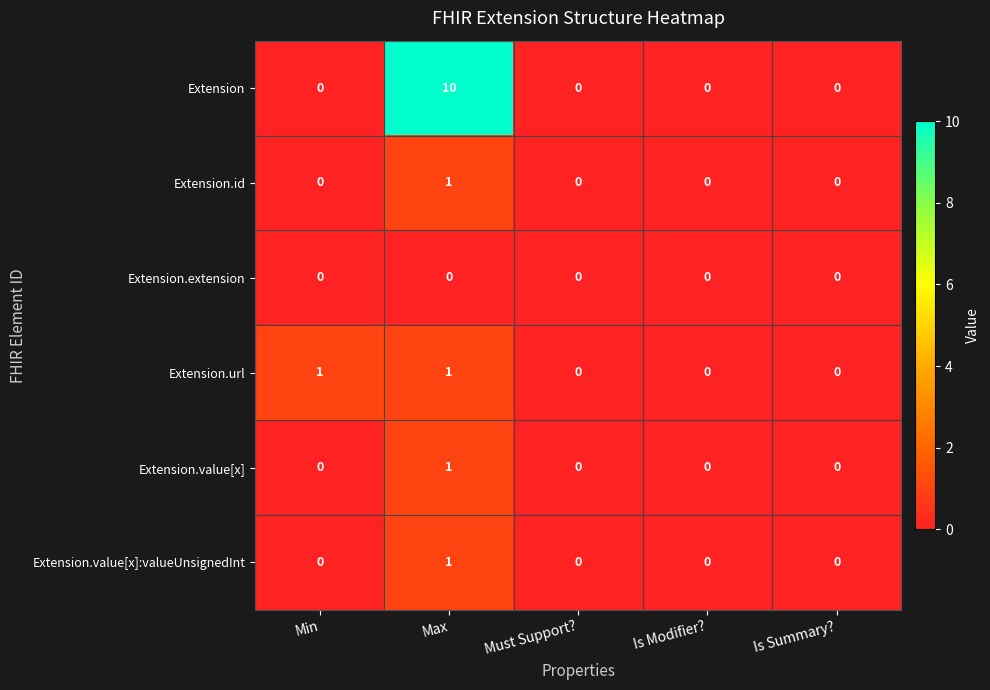

Reading right to left, extract all data points from this chart.

Extension: Is Summary?=0	Is Modifier?=0	Must Support?=0	Max=10	Min=0
Extension.id: Is Summary?=0	Is Modifier?=0	Must Support?=0	Max=1	Min=0
Extension.extension: Is Summary?=0	Is Modifier?=0	Must Support?=0	Max=0	Min=0
Extension.url: Is Summary?=0	Is Modifier?=0	Must Support?=0	Max=1	Min=1
Extension.value[x]: Is Summary?=0	Is Modifier?=0	Must Support?=0	Max=1	Min=0
Extension.value[x]:valueUnsignedInt: Is Summary?=0	Is Modifier?=0	Must Support?=0	Max=1	Min=0